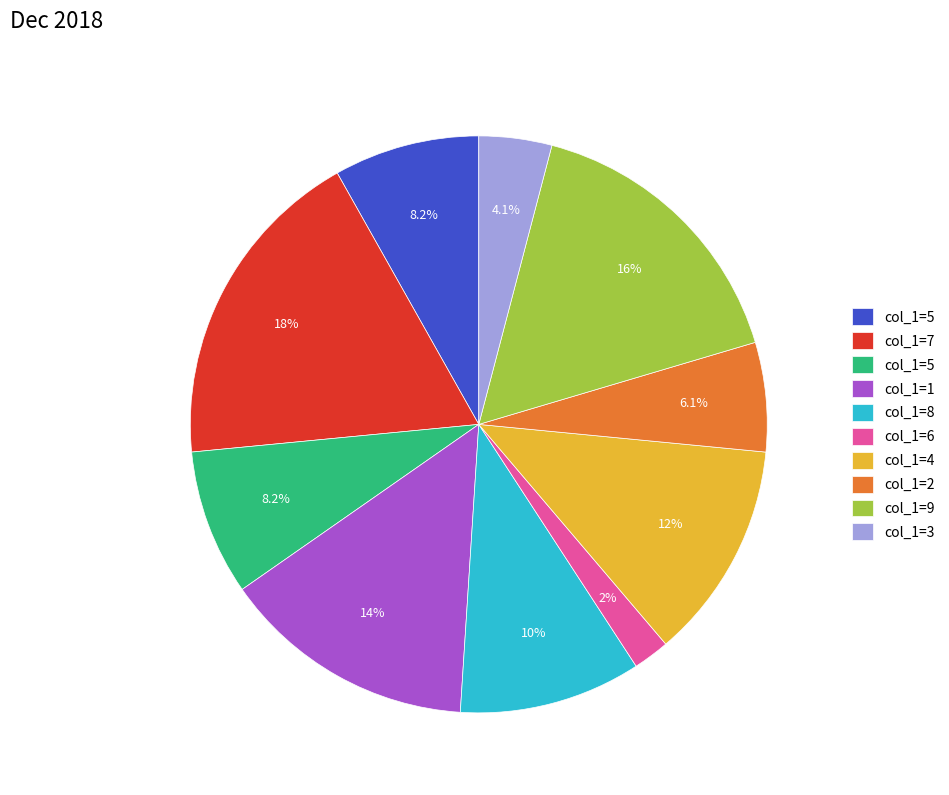

Is there a majority slice in this chart?

No